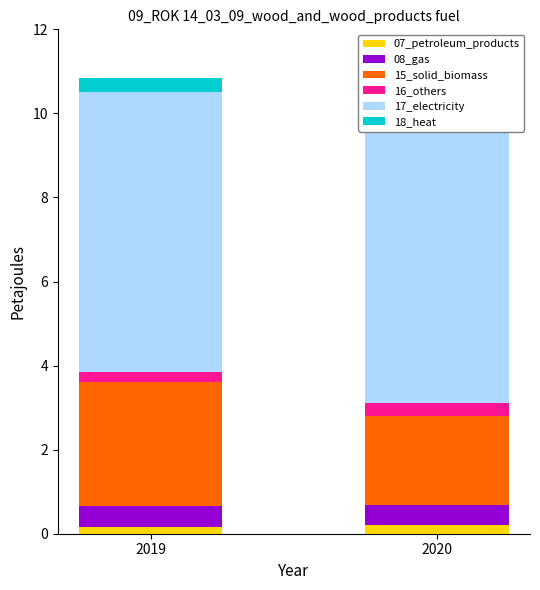

How many bars are there in total?

12